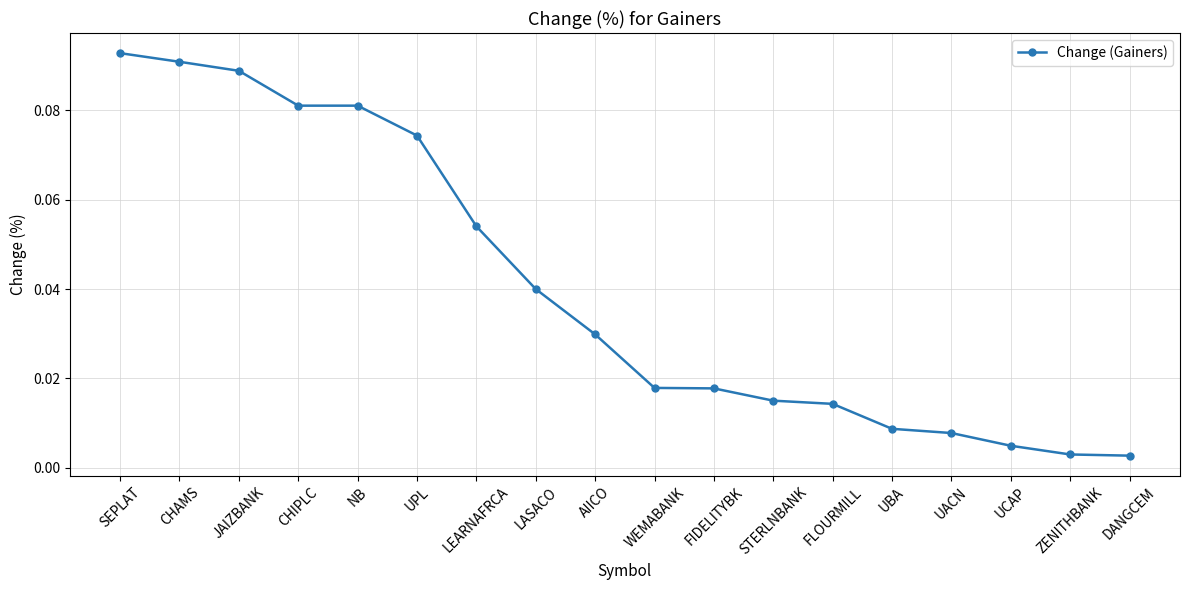

Between JAIZBANK and LASACO, which is larger?

JAIZBANK